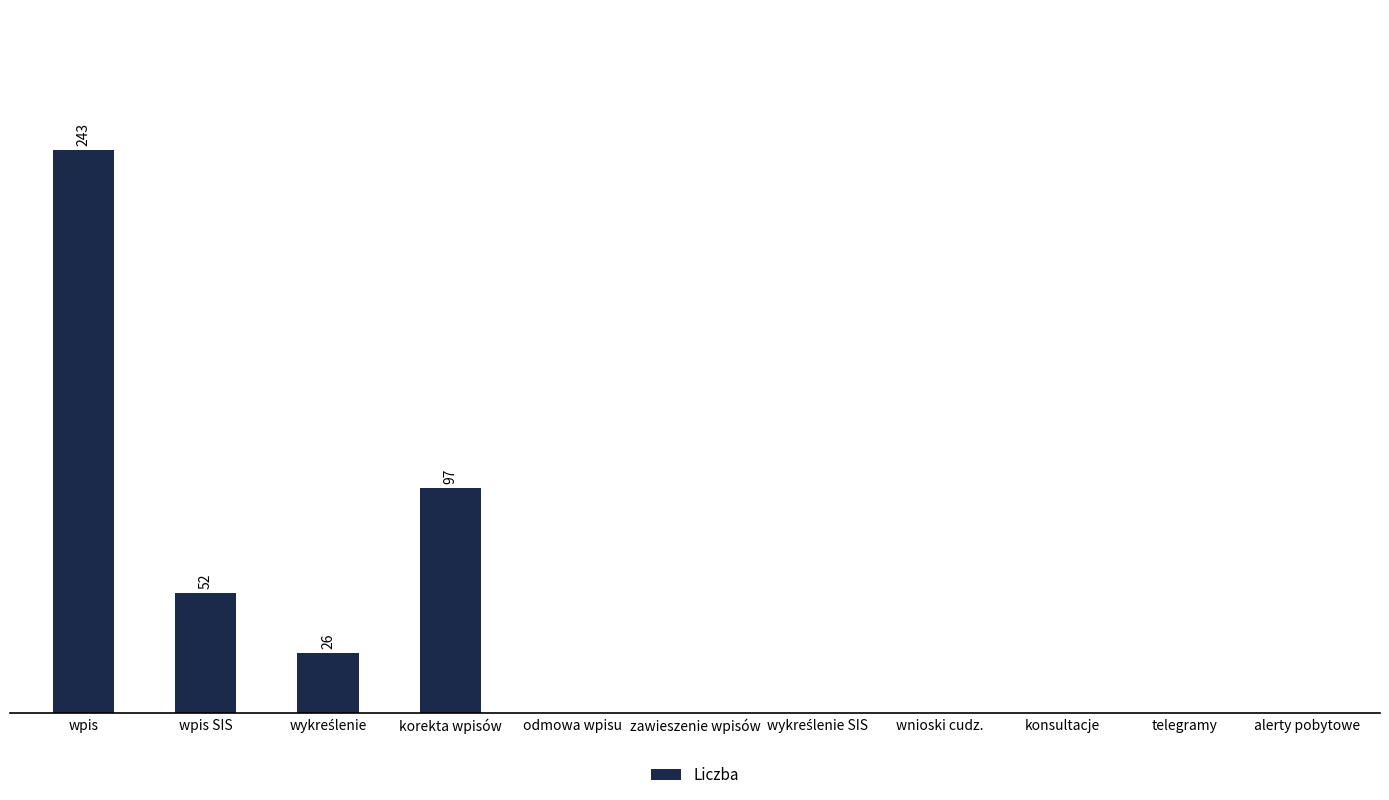

What is the difference between the maximum and minimum values?

243